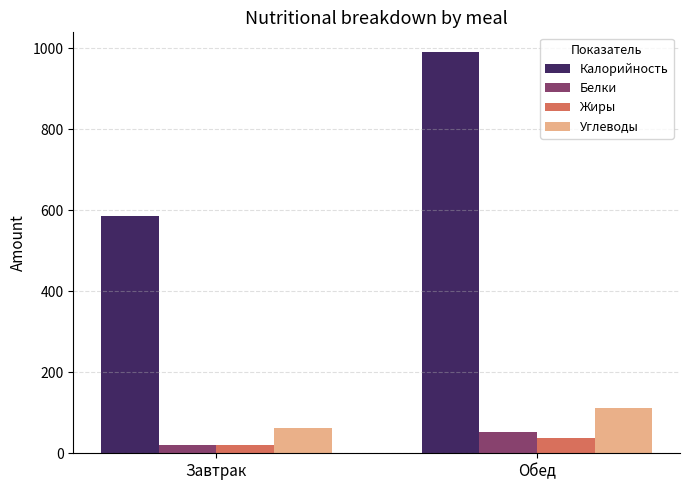

Are the bars grouped side by side (vs. stacked)?

Yes